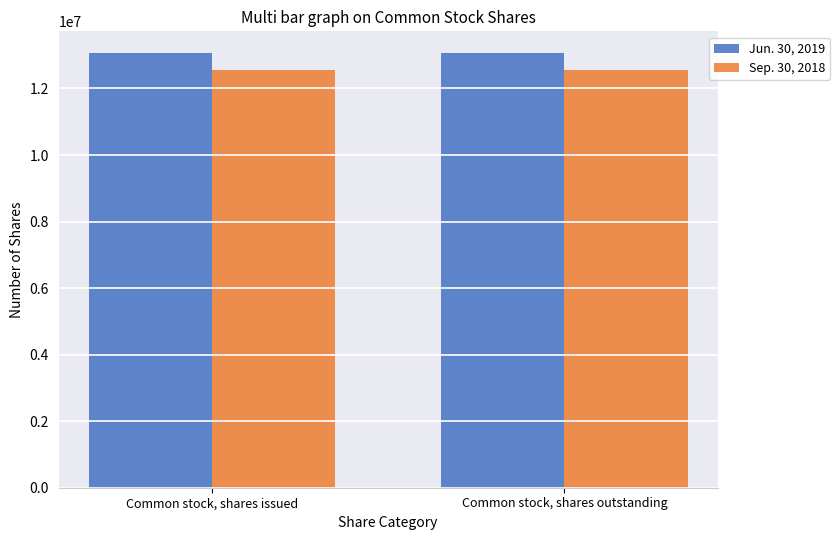

What is the greatest value displayed?

13064964